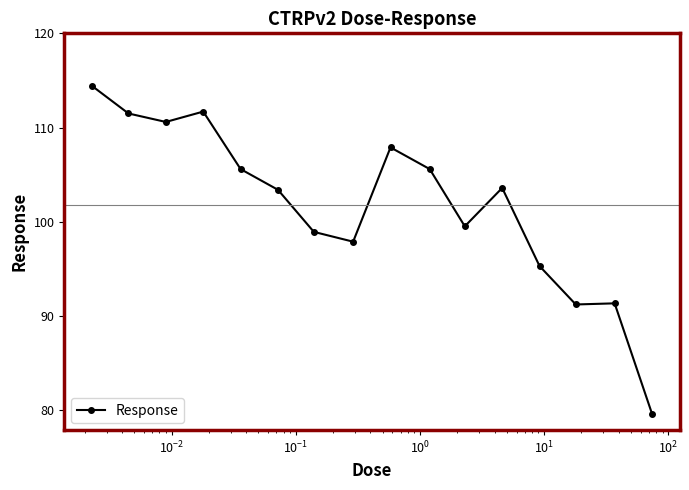

What is the greatest value displayed?

114.4